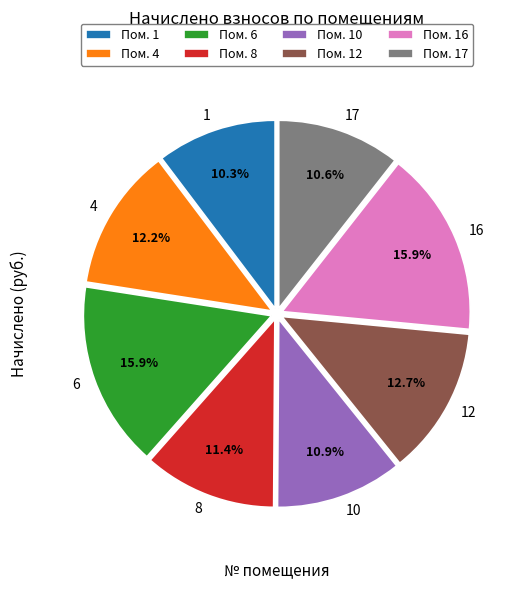

Approximately how many times larger is the value at 17 compared to 10?

1.0